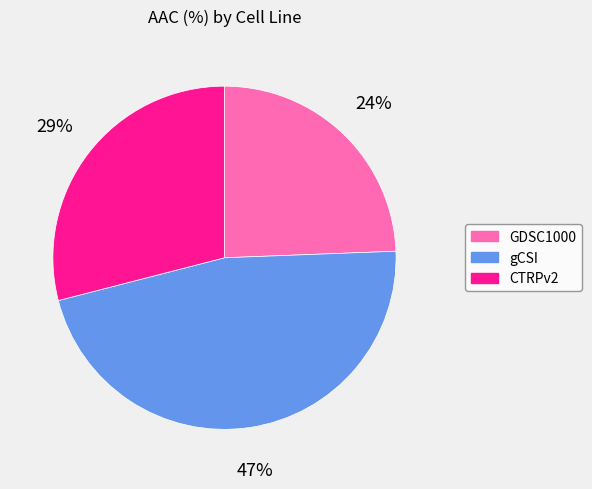

True or false: GDSC1000 accounts for 15% of the total.

False